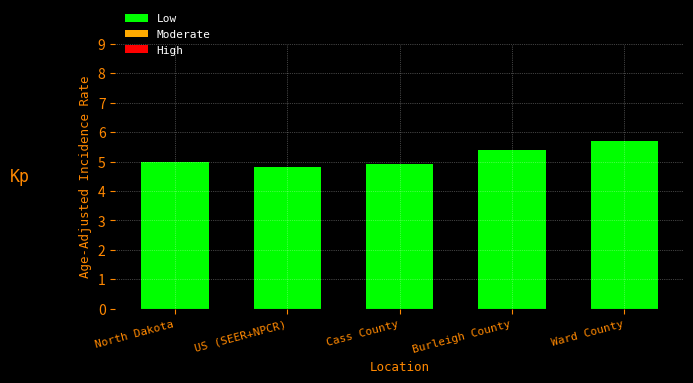

What is the minimum value shown in the chart?

4.8